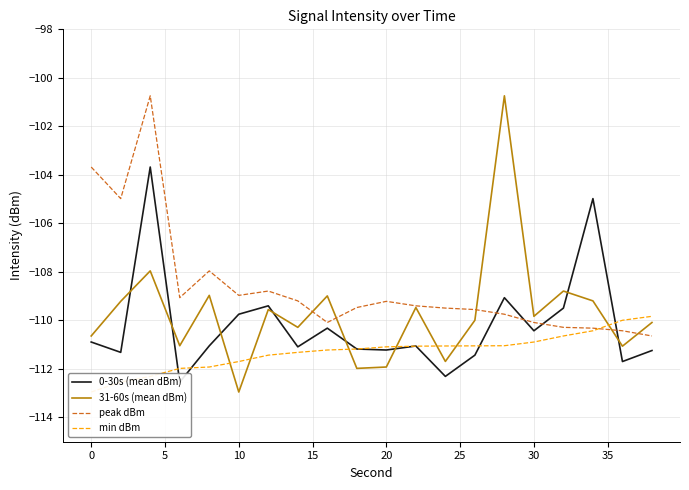

What is the highest value of the 31-60s (mean dBm) series?

-100.7